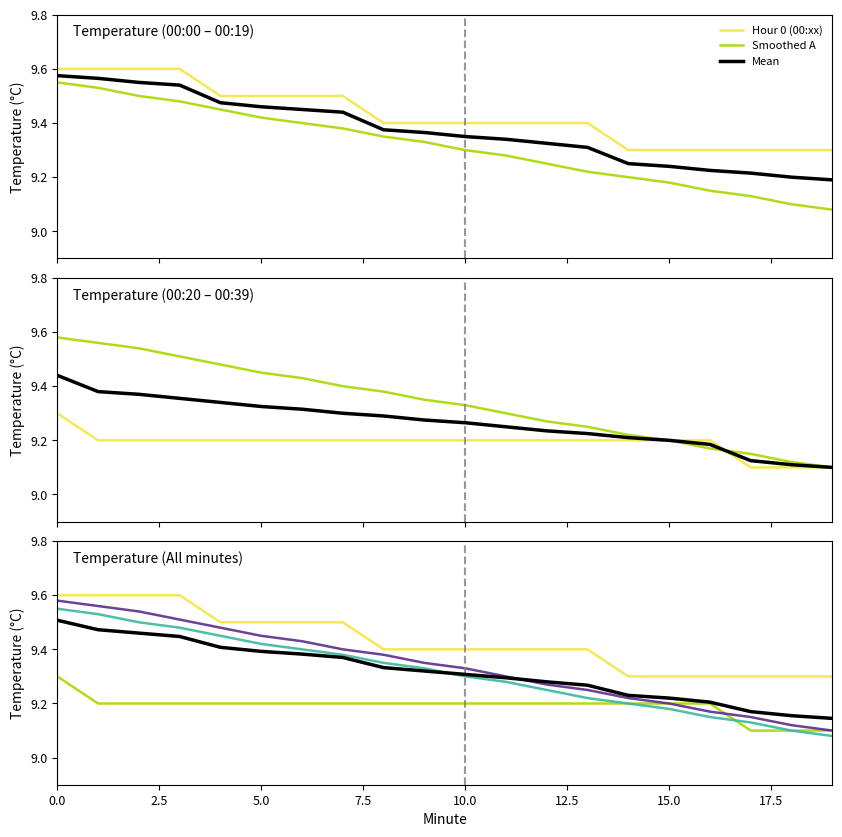

Which category has the lowest value across all series?

19